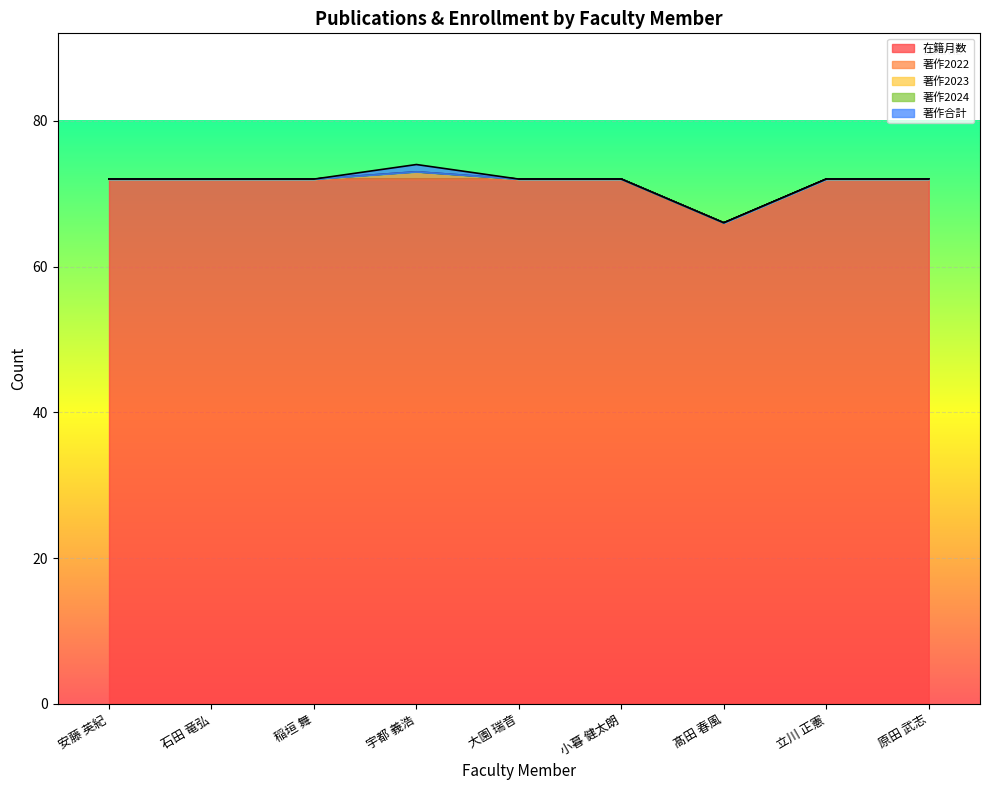

List the labels in order of 著作2024 value, largest first.

安藤 英紀, 石田 竜弘, 稲垣 舞, 宇都 義浩, 大園 瑞音, 小暮 健太朗, 髙田 春風, 立川 正憲, 原田 武志